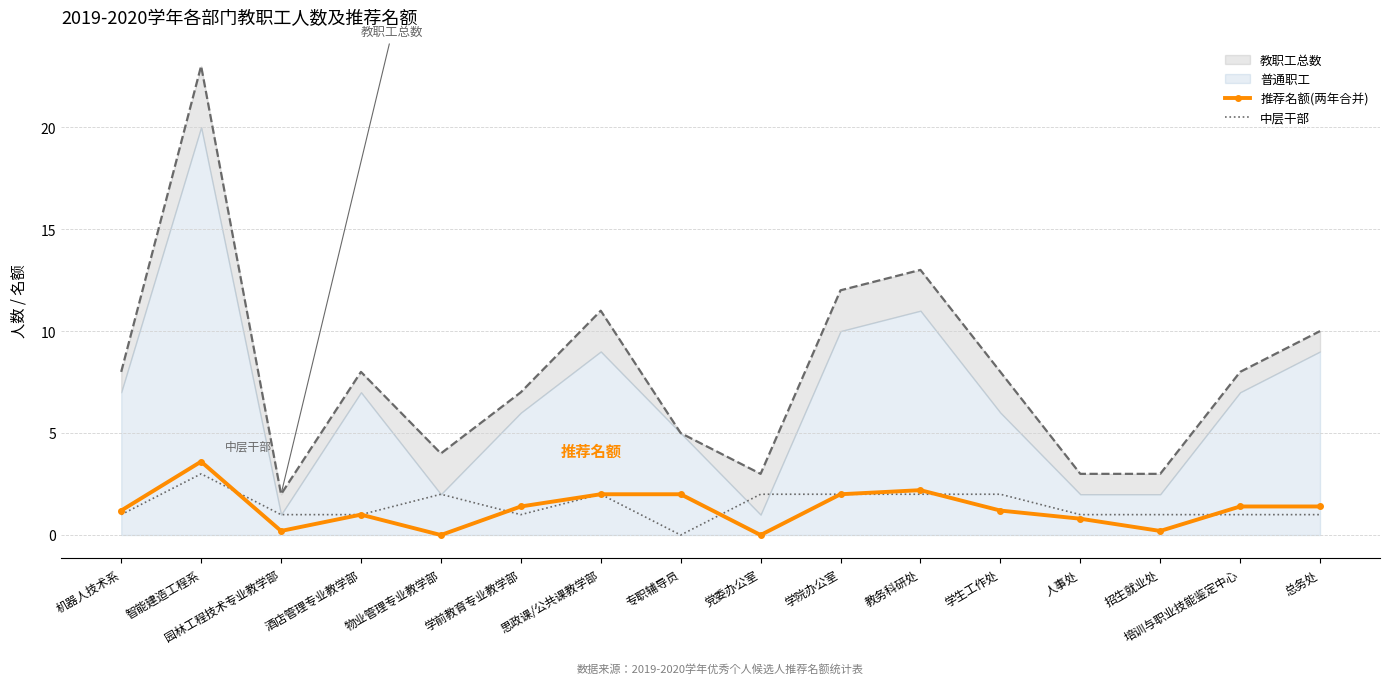

Is the value of 推荐名额(两年合并) at 思政课/公共课教学部 greater than the value of 中层干部 at 党委办公室?

No